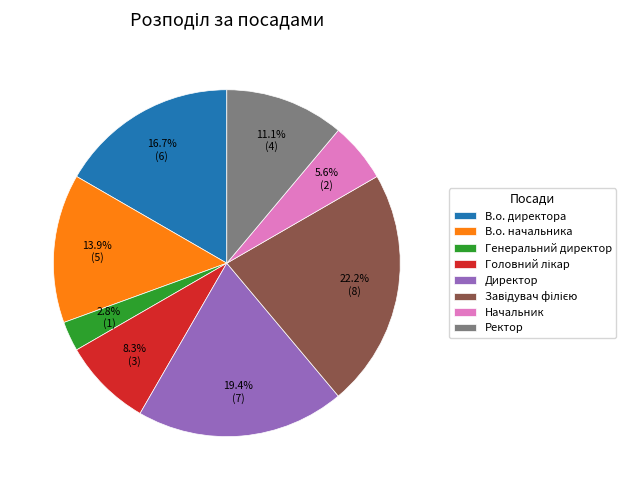

How many slices are in this pie chart?

8